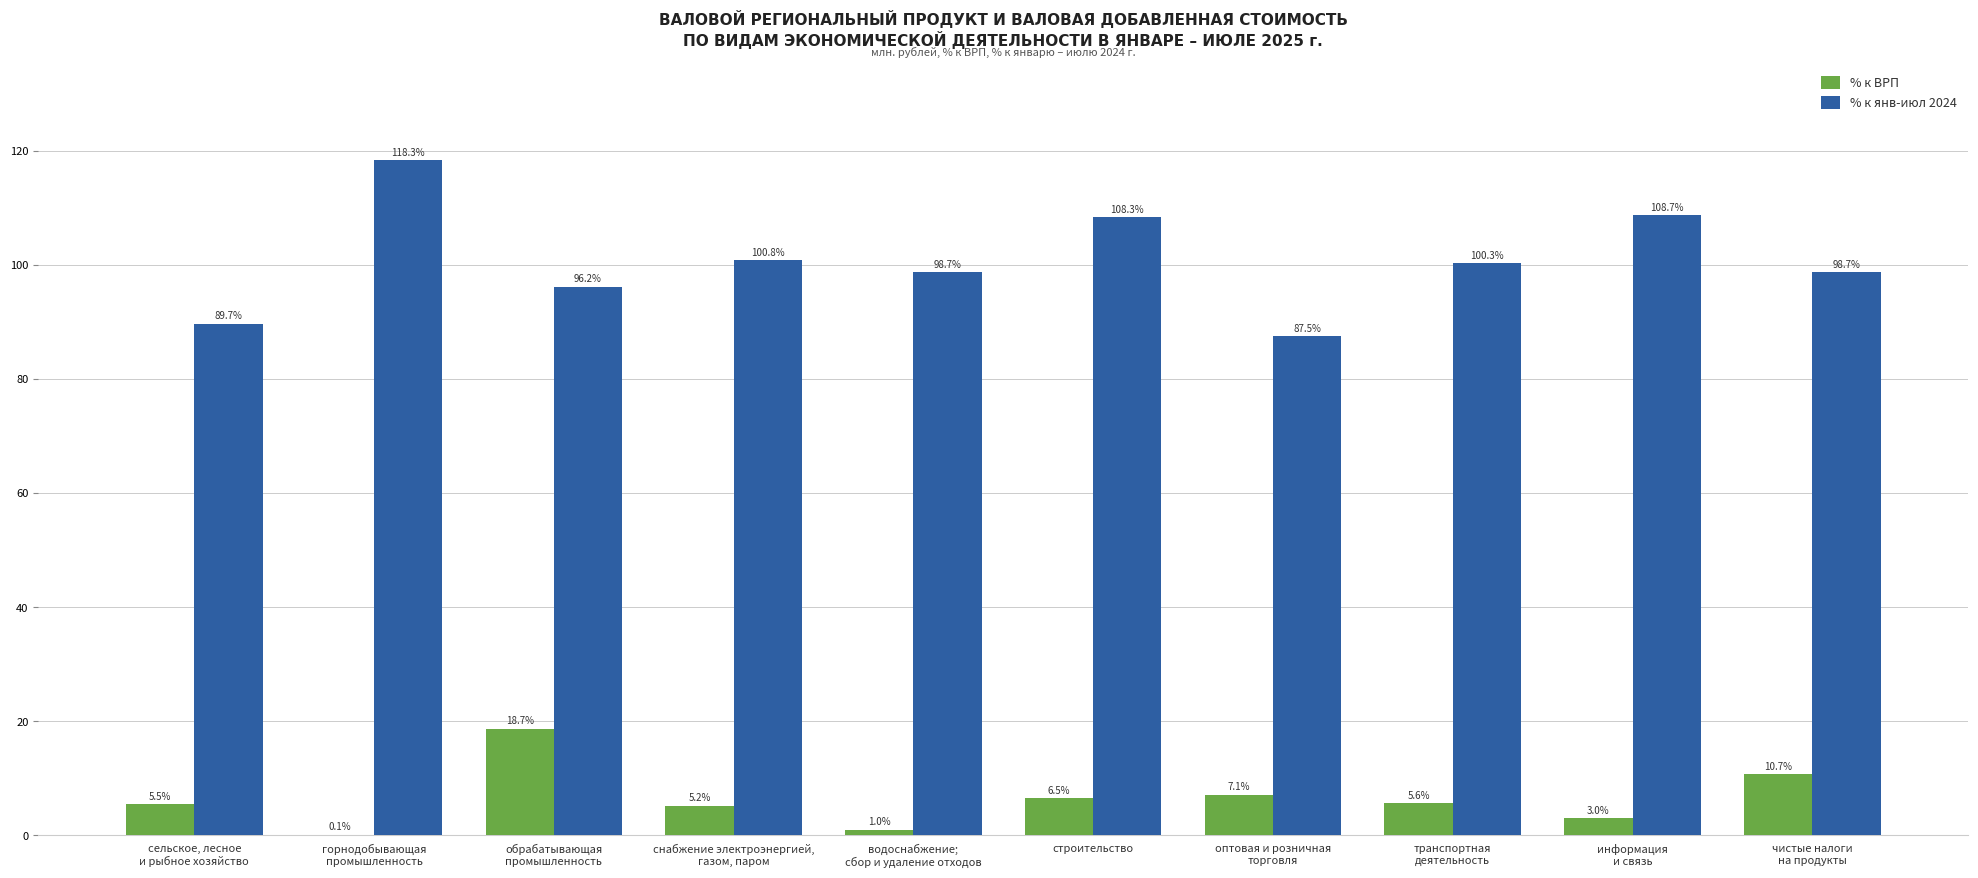

How many groups of bars are there?

10